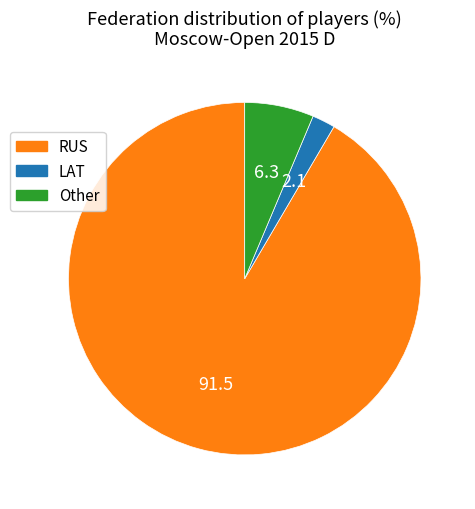

Count the number of slices in the pie.

3